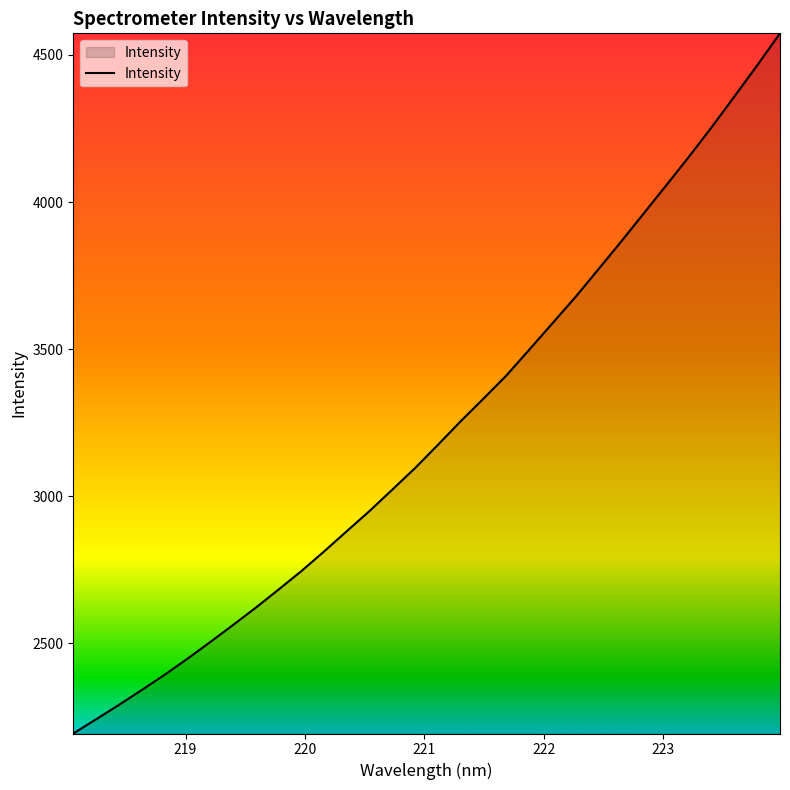

Reading right to left, list all the values displayed in this chart.

4573.2	4464.6	4359.0	4254.4	4153.8	4056.3	3959.8	3863.3	3769.0	3675.5	3587.2	3499.1	3411.6	3333.4	3256.6	3176.2	3097.4	3024.0	2951.3	2882.5	2813.3	2746.2	2683.5	2621.8	2562.7	2504.8	2448.1	2393.5	2342.0	2291.4	2242.5	2194.2